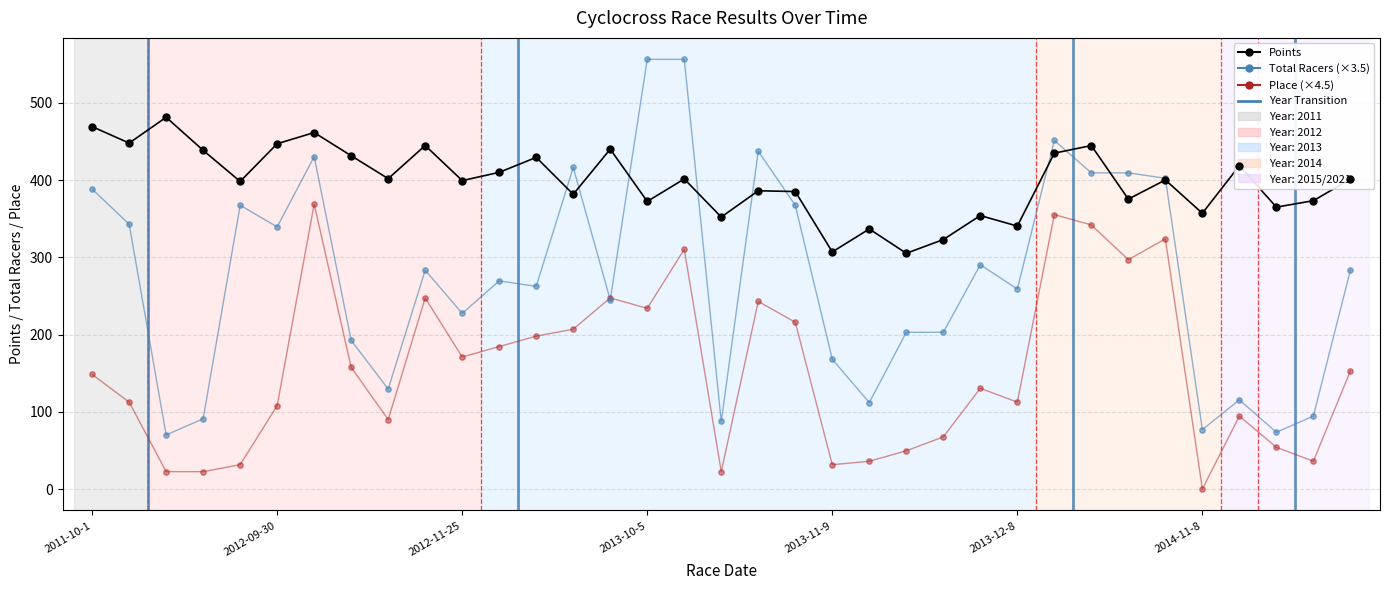

Which series has the largest range (max minus min)?

Total Racers (×3.5)